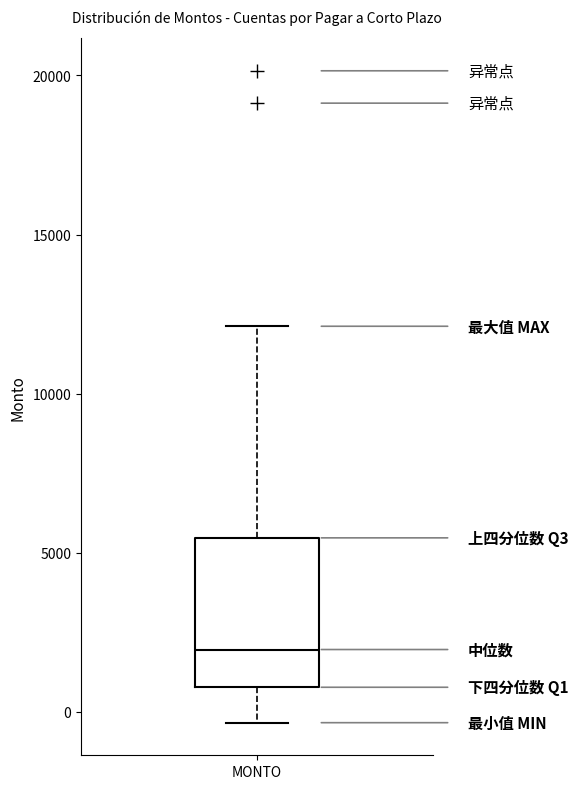

Read this box plot against the y-axis: the position of the median line, the range covered by the box, and the ends of both whiskers. The values are not printed on the chart, so give them approximately, as read against the axis.

median 2000, box 1000 to 5500, whiskers -500 to 12000